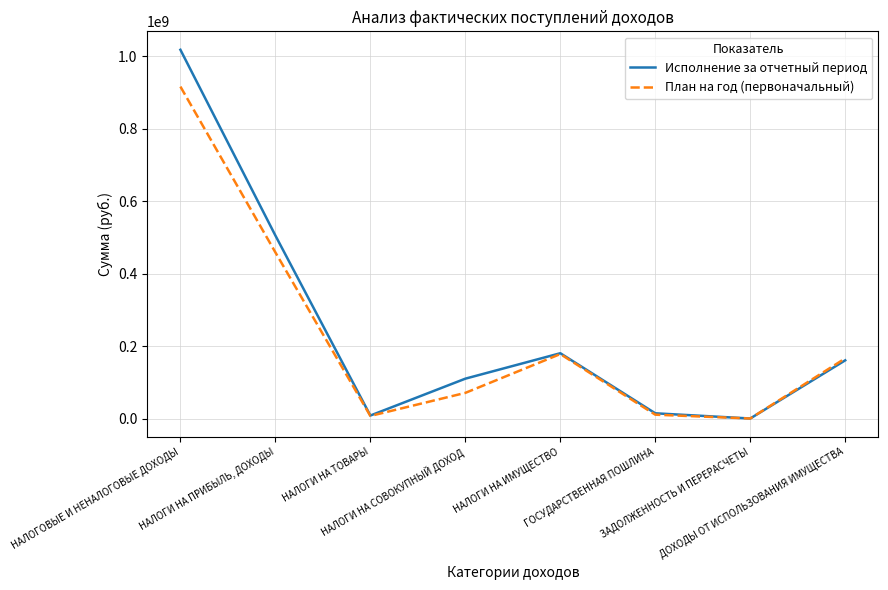

True or false: План на год (первоначальный) has a value of 147851395.9 at НАЛОГИ НА ПРИБЫЛЬ, ДОХОДЫ.

False